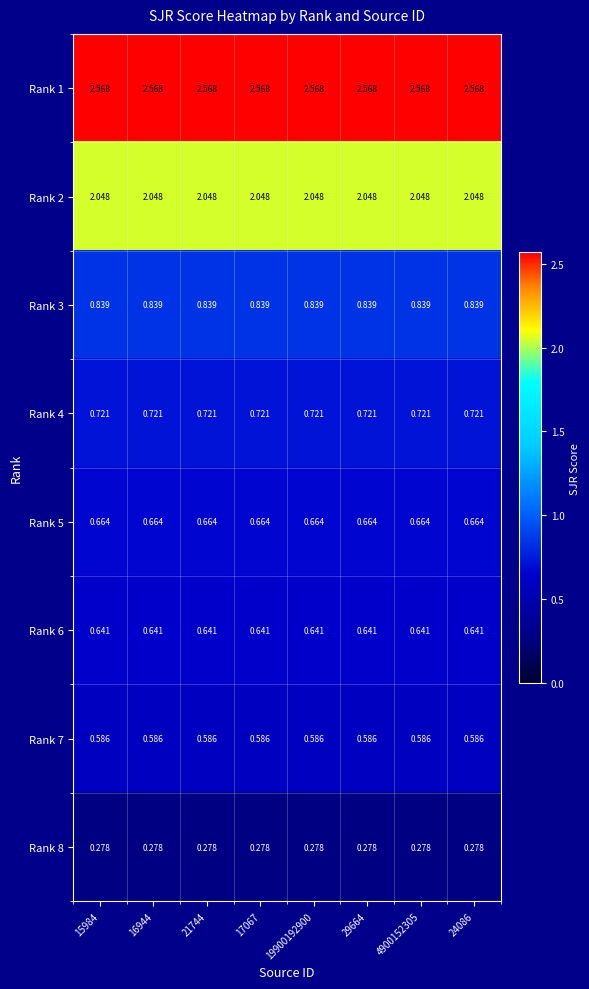

Is the value of Rank 3 at 17067 greater than the value of Rank 6 at 21744?

Yes